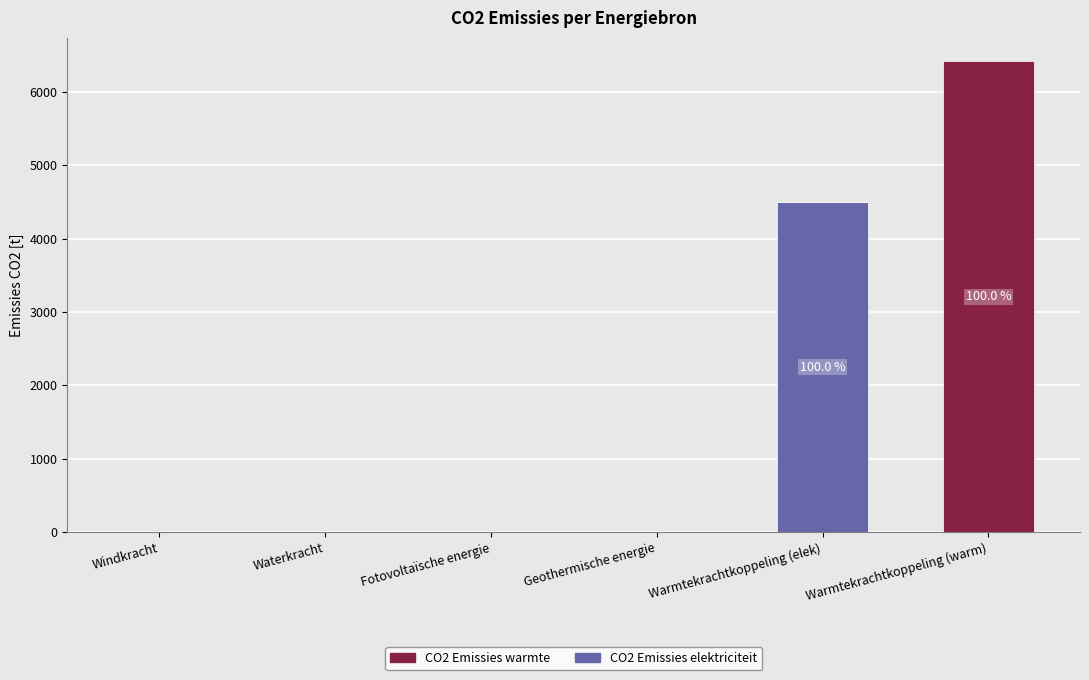

What are all the series names shown in the legend?

CO2 Emissies warmte, CO2 Emissies elektriciteit